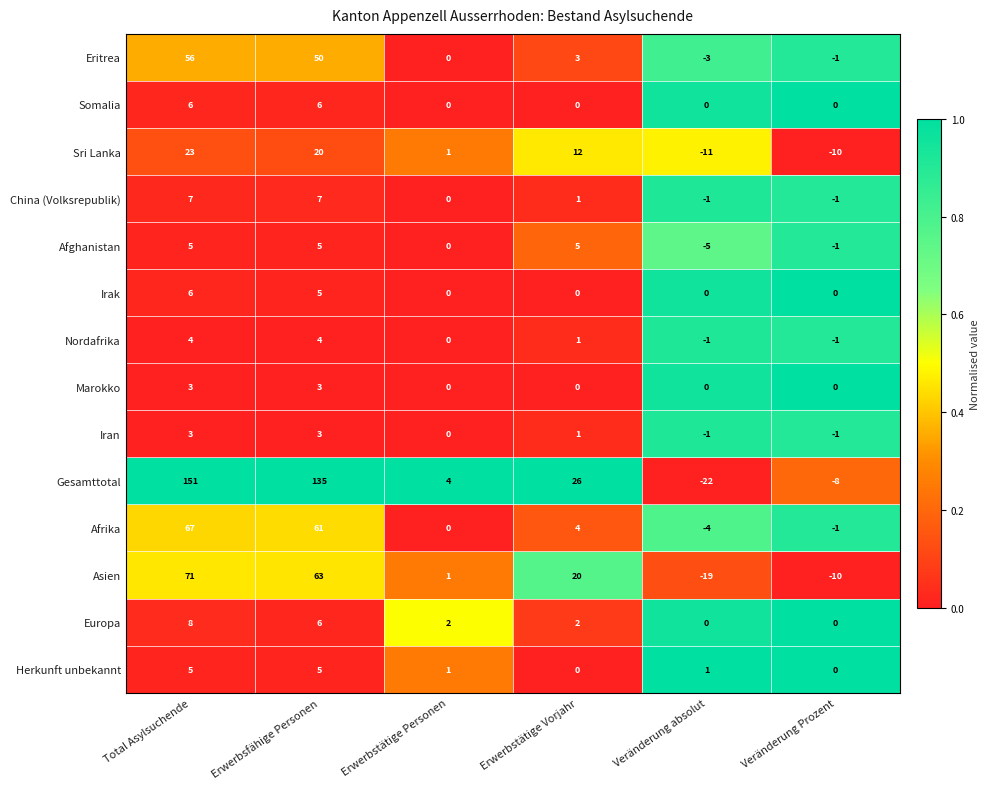

How many series are shown in this chart?

14